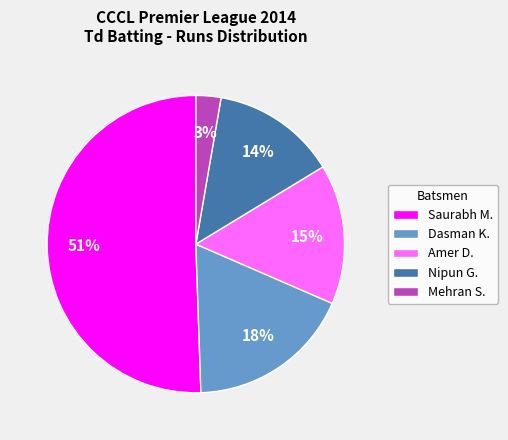

Combined, do Amer D. and Dasman K. account for over 50%?

No